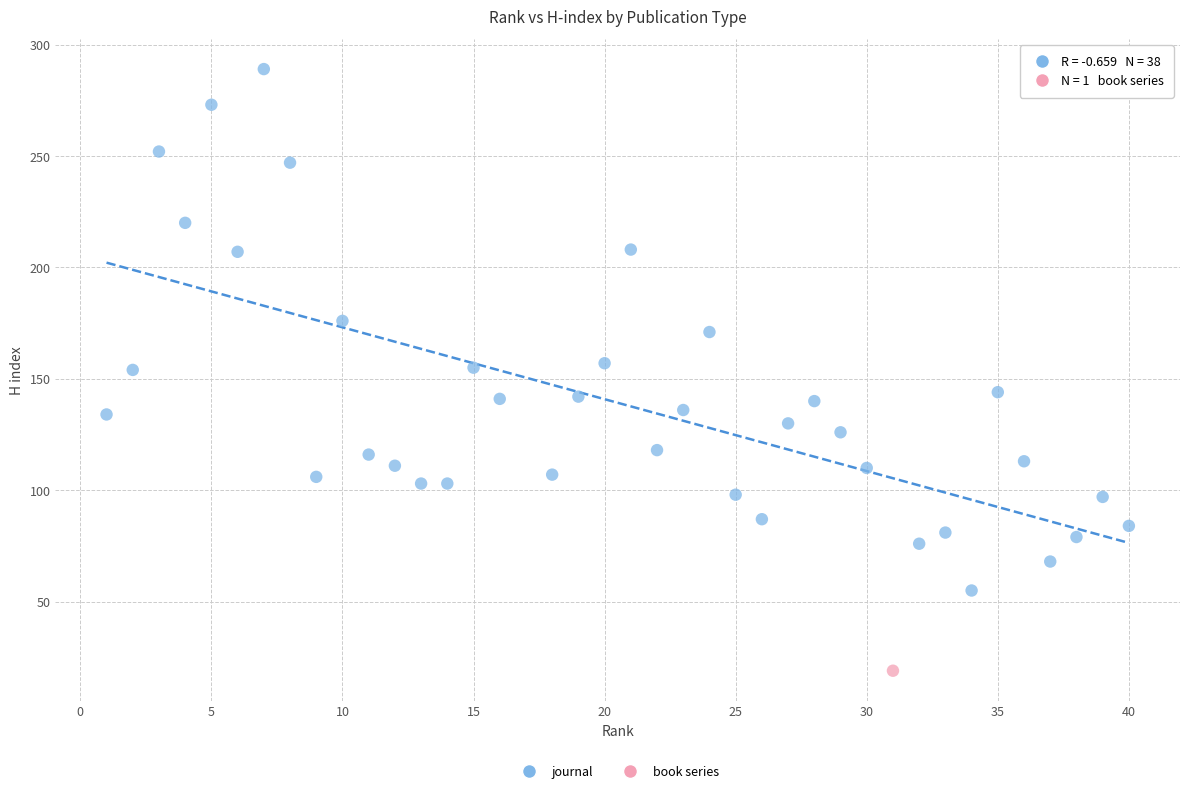

What are all the series names shown in the legend?

journal, book series